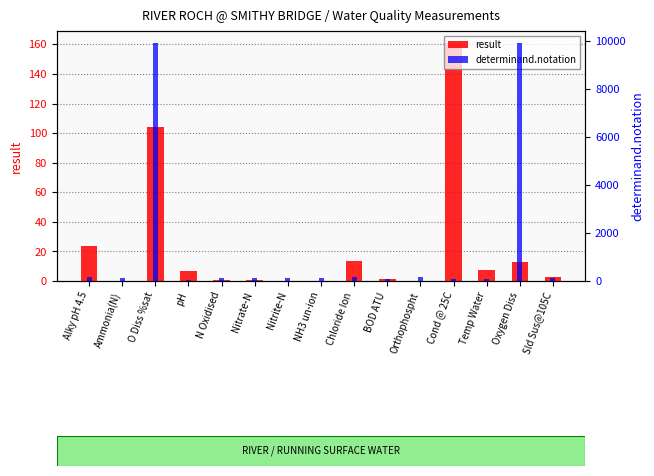

Is it true that determinand.notation equals 111.0 at Ammonia(N)?

True